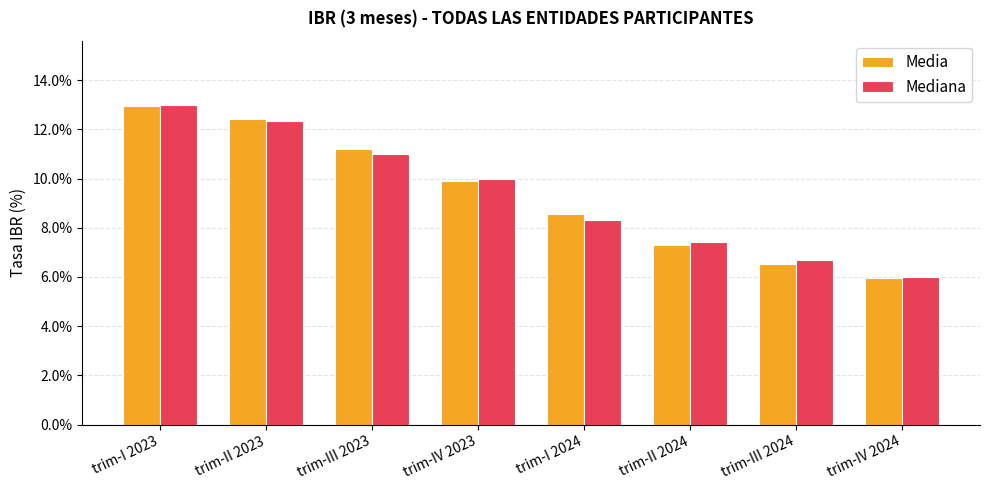

At which label is Media closest to 9?

trim-I 2024